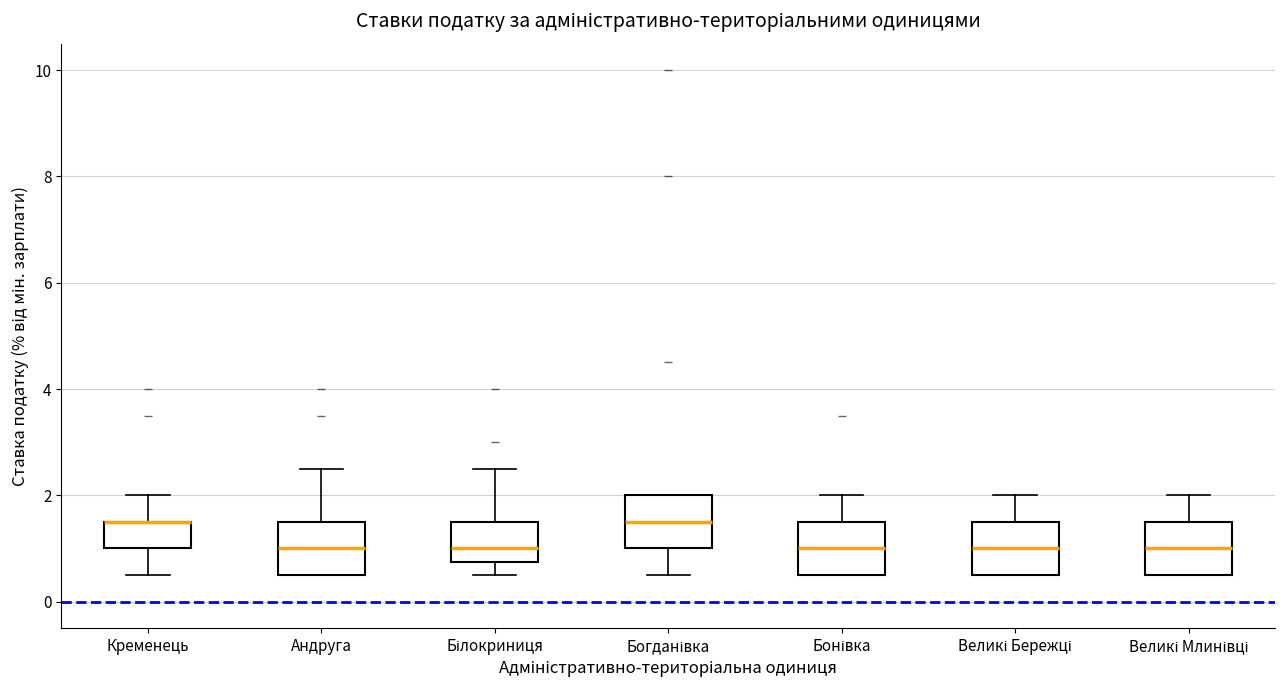

Reading left to right, read every box against the y-axis: the position of its median line, the range the box covers, and the ends of its whiskers. The values are not printed on the chart, so give them approximately, as read against the axis.

Кременець: median 1.6 (drawn on the box's upper edge), box 1.0 to 1.6, whiskers 0.6 to 2.0
Андруга: median 1.0, box 0.6 to 1.6, whiskers 0.6 to 2.6
Білокриниця: median 1.0, box 0.8 to 1.6, whiskers 0.6 to 2.6
Богданівка: median 1.6, box 1.0 to 2.0, whiskers 0.6 to 2.0
Бонівка: median 1.0, box 0.6 to 1.6, whiskers 0.6 to 2.0
Великі Бережці: median 1.0, box 0.6 to 1.6, whiskers 0.6 to 2.0
Великі Млинівці: median 1.0, box 0.6 to 1.6, whiskers 0.6 to 2.0